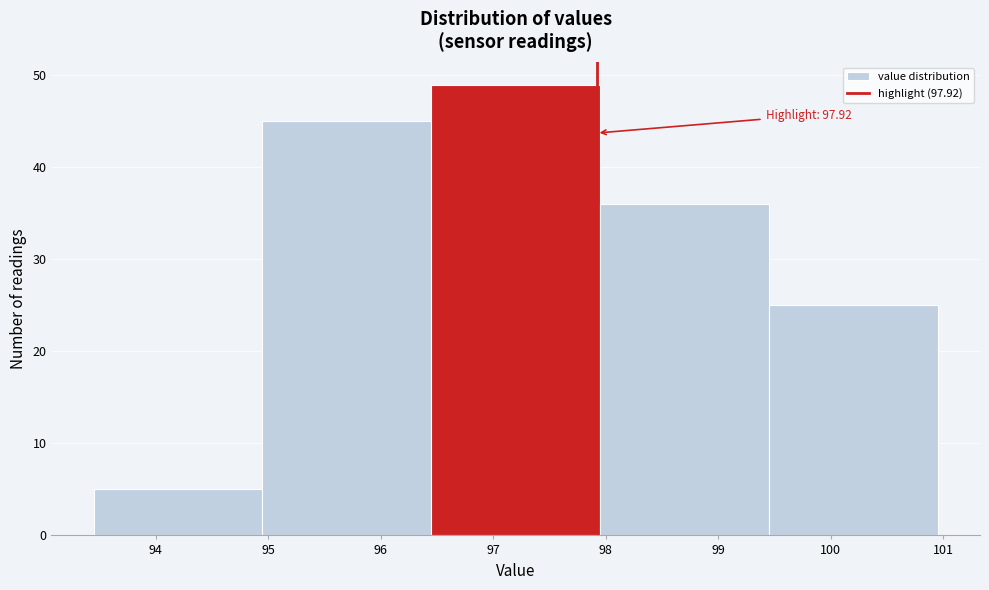

Over which range of the x-axis is the bar tallest?

96.45 to 97.95